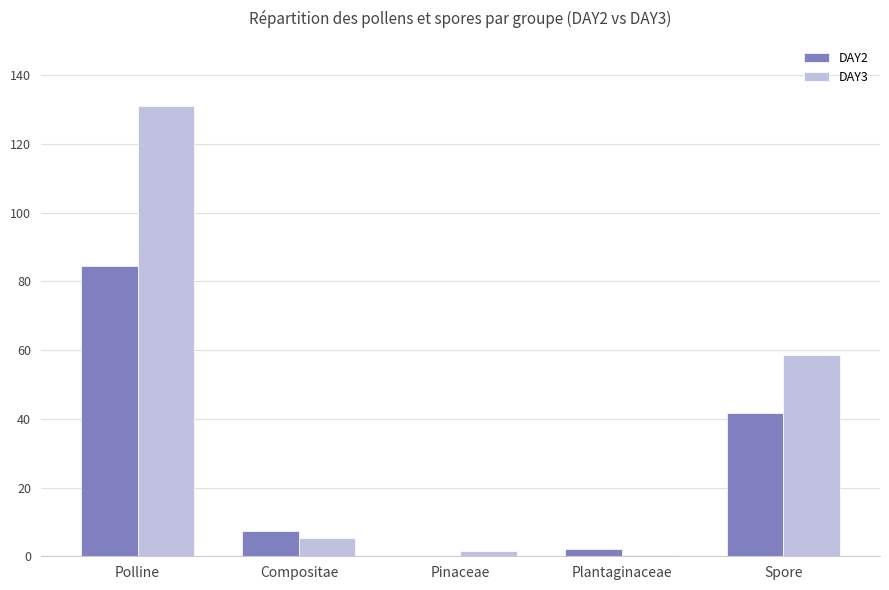

How many distinct data groups are displayed?

2